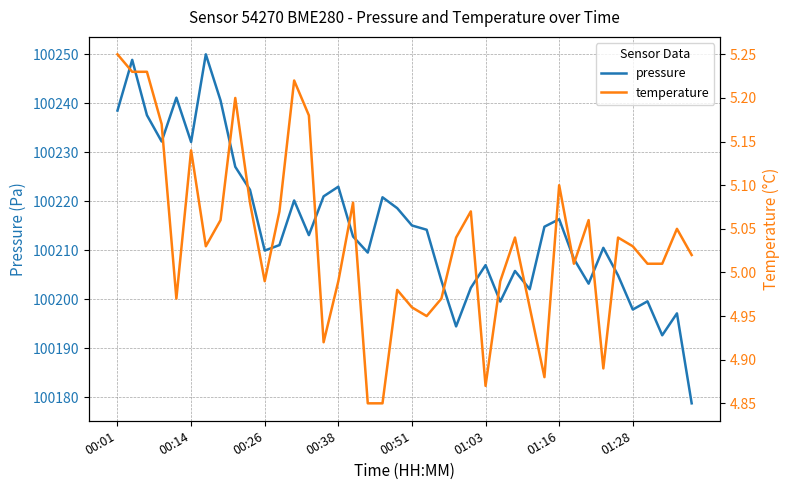

Reading left to right, what are all the values shown in this chart?

pressure: 100238.5	100248.8	100237.6	100232.2	100241.1	100232.1	100250.0	100240.6	100227.0	100222.3	100209.9	100211.1	100220.2	100213.1	100221.0	100223.0	100212.8	100209.5	100220.8	100218.6	100215.1	100214.2	100203.8	100194.5	100202.3	100207.0	100199.5	100205.8	100202.1	100214.8	100216.3	100208.2	100203.2	100210.5	100204.9	100197.9	100199.6	100192.7	100197.1	100178.8
temperature: 5.2	5.2	5.2	5.2	5.0	5.1	5.0	5.1	5.2	5.1	5.0	5.1	5.2	5.2	4.9	5.0	5.1	4.8	4.8	5.0	5.0	5.0	5.0	5.0	5.1	4.9	5.0	5.0	5.0	4.9	5.1	5.0	5.1	4.9	5.0	5.0	5.0	5.0	5.0	5.0